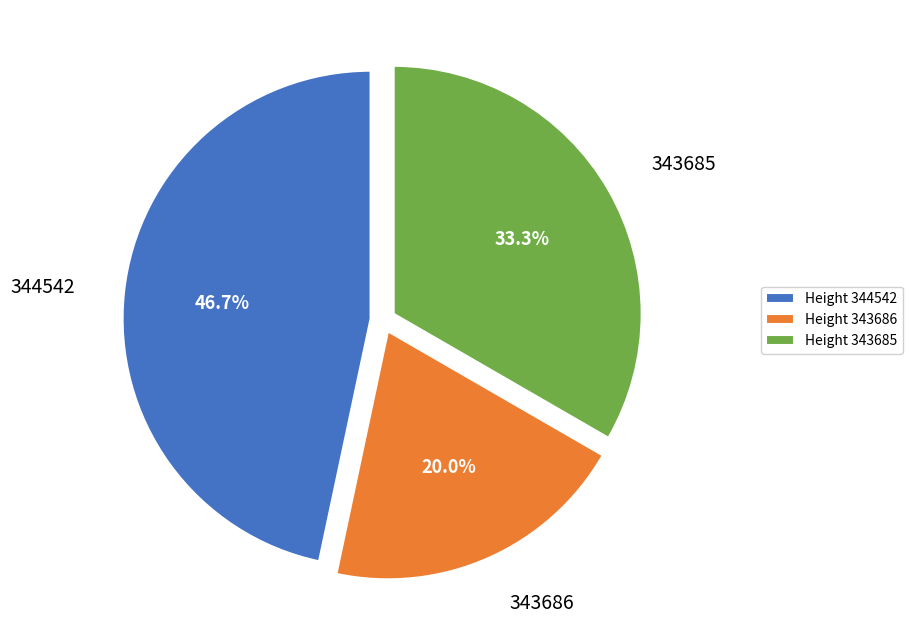

Combined, what portion of the pie is Height 344542 and Height 343686?

66.7%